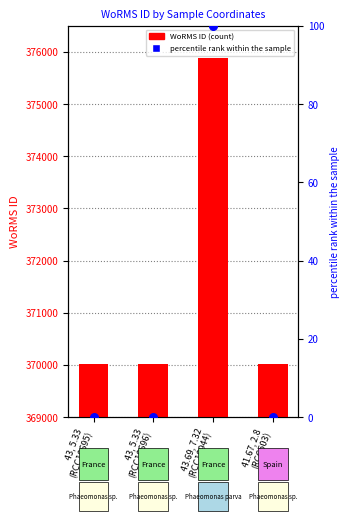

At which category is the sum across all series the highest?

43.69, 7.32
(RCC10944)